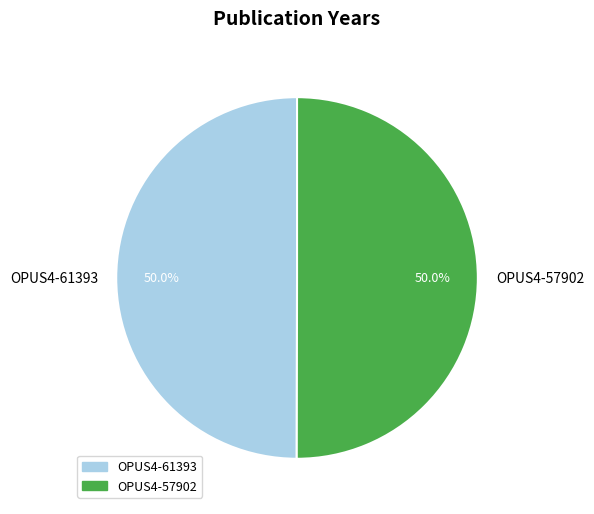

Combined, do OPUS4-61393 and OPUS4-57902 account for over 50%?

Yes